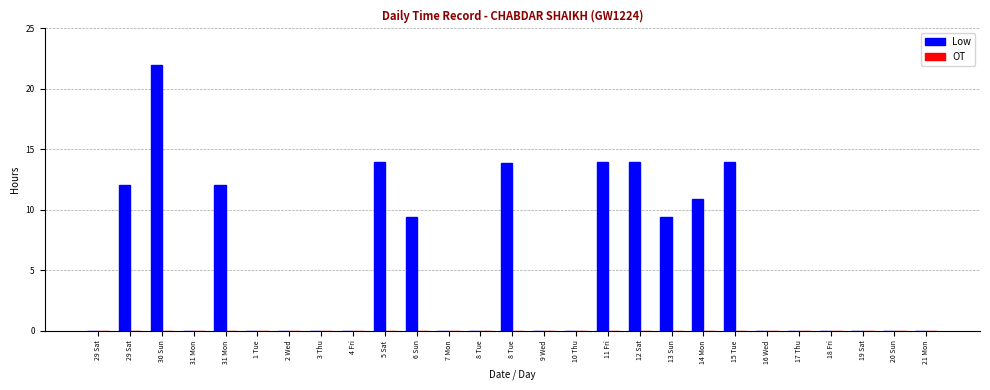

Are the bars horizontal?

No